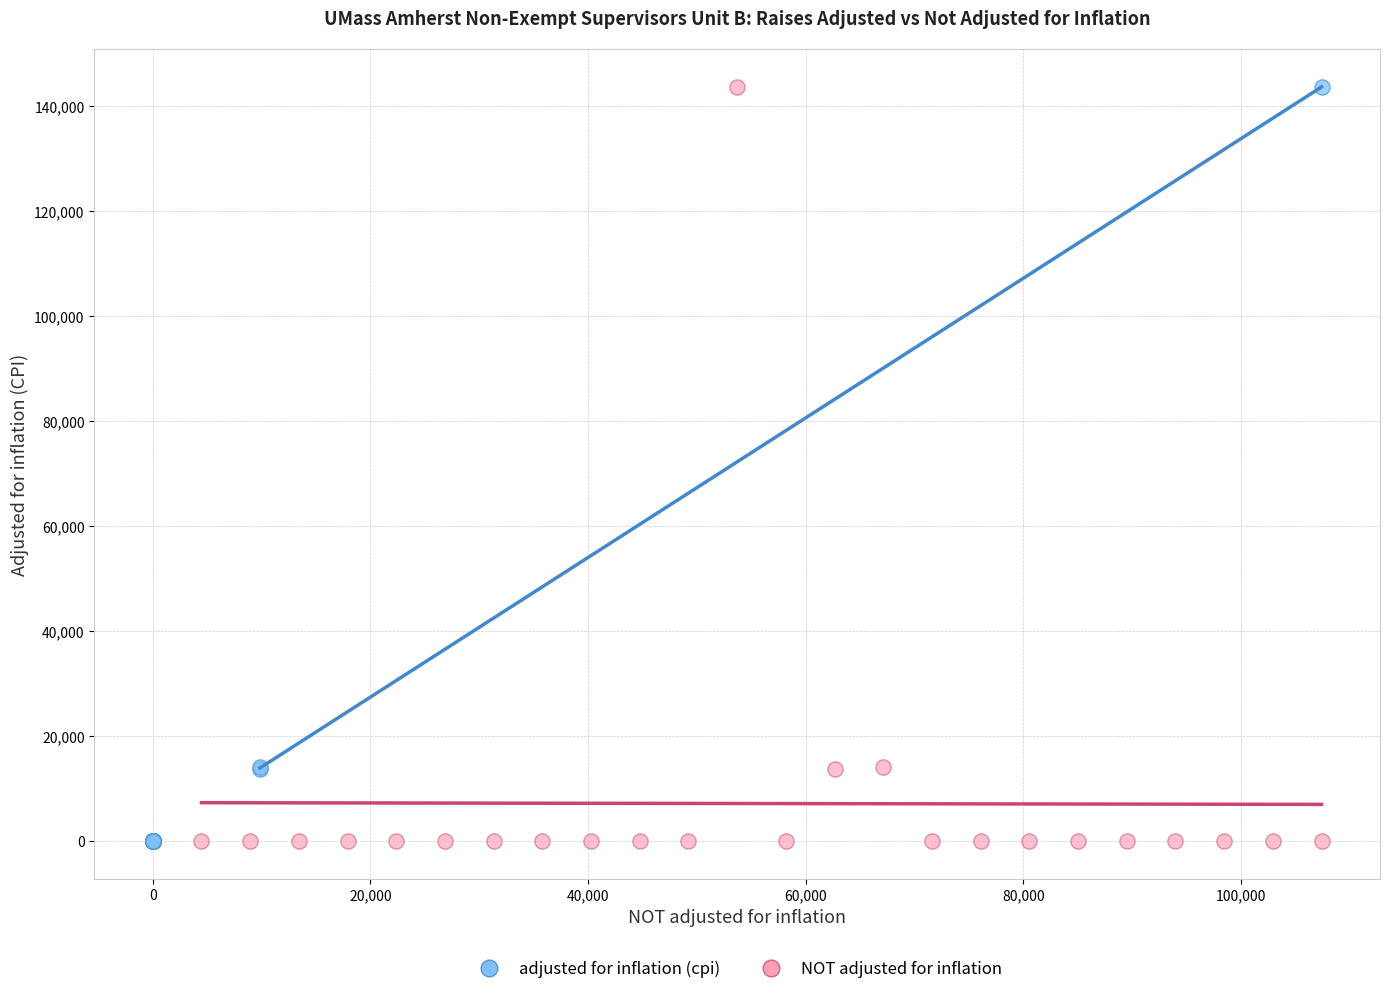

What are all the series names shown in the legend?

adjusted for inflation (cpi), NOT adjusted for inflation